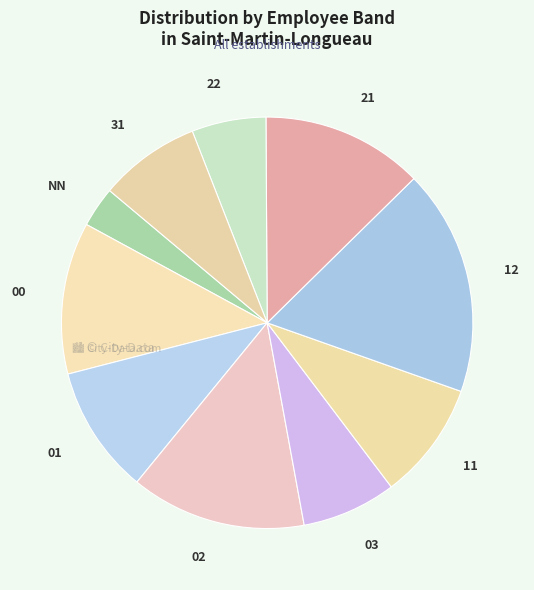

Rank the categories by value from lowest to highest.

NN, 22, 03, 31, 11, 01, 00, 21, 02, 12